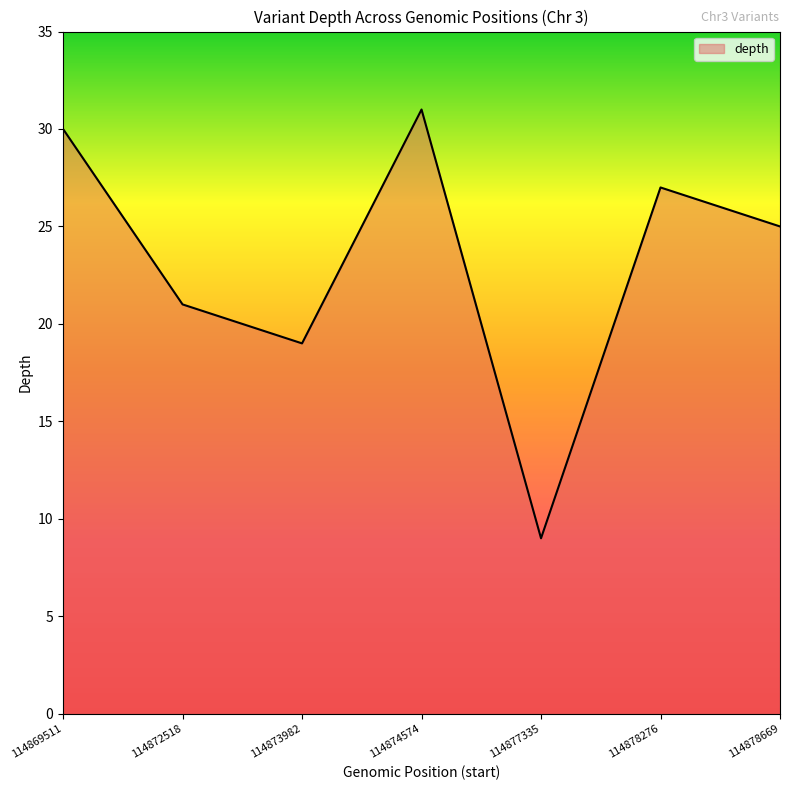

Where is the first local maximum?

114874574